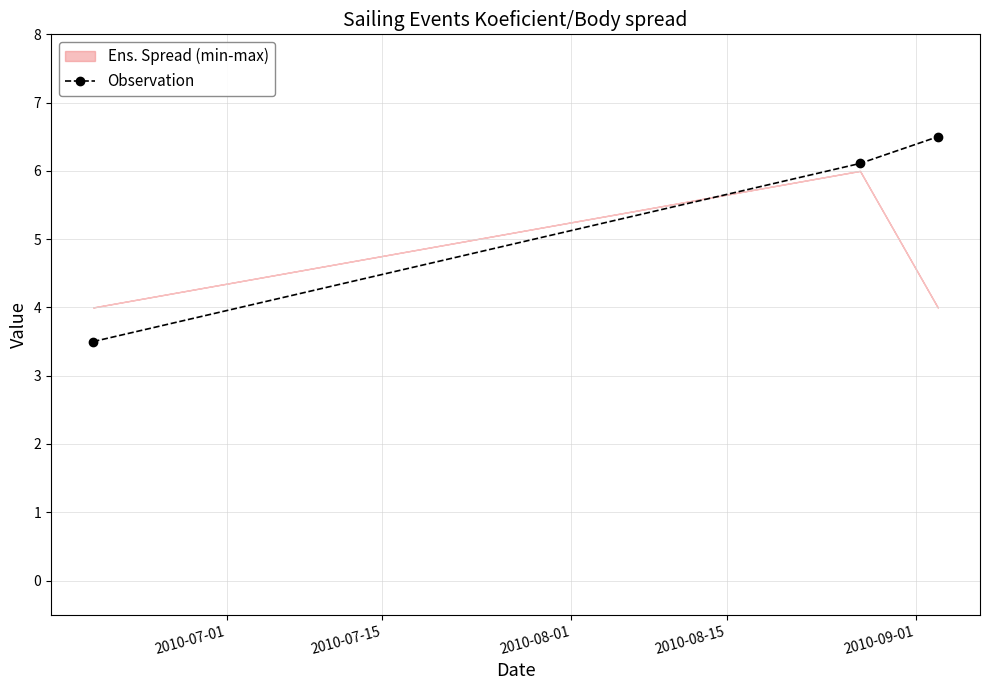

Reading left to right, extract all data points from this chart.

3.5	6.1	6.5